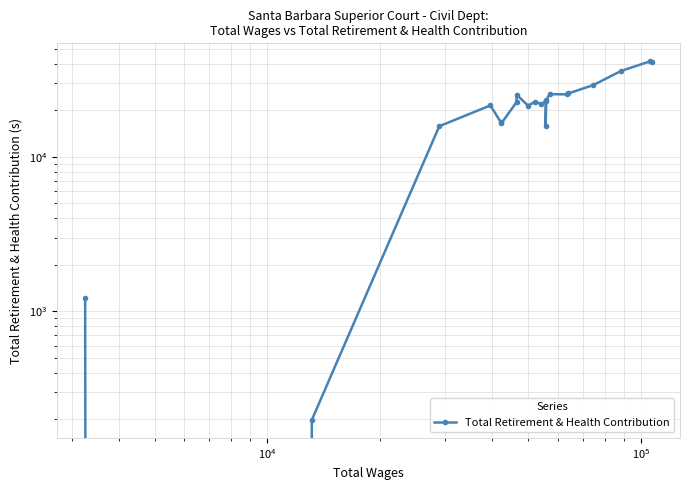

True or false: there are more than 1 points higher than both neighbors.

True